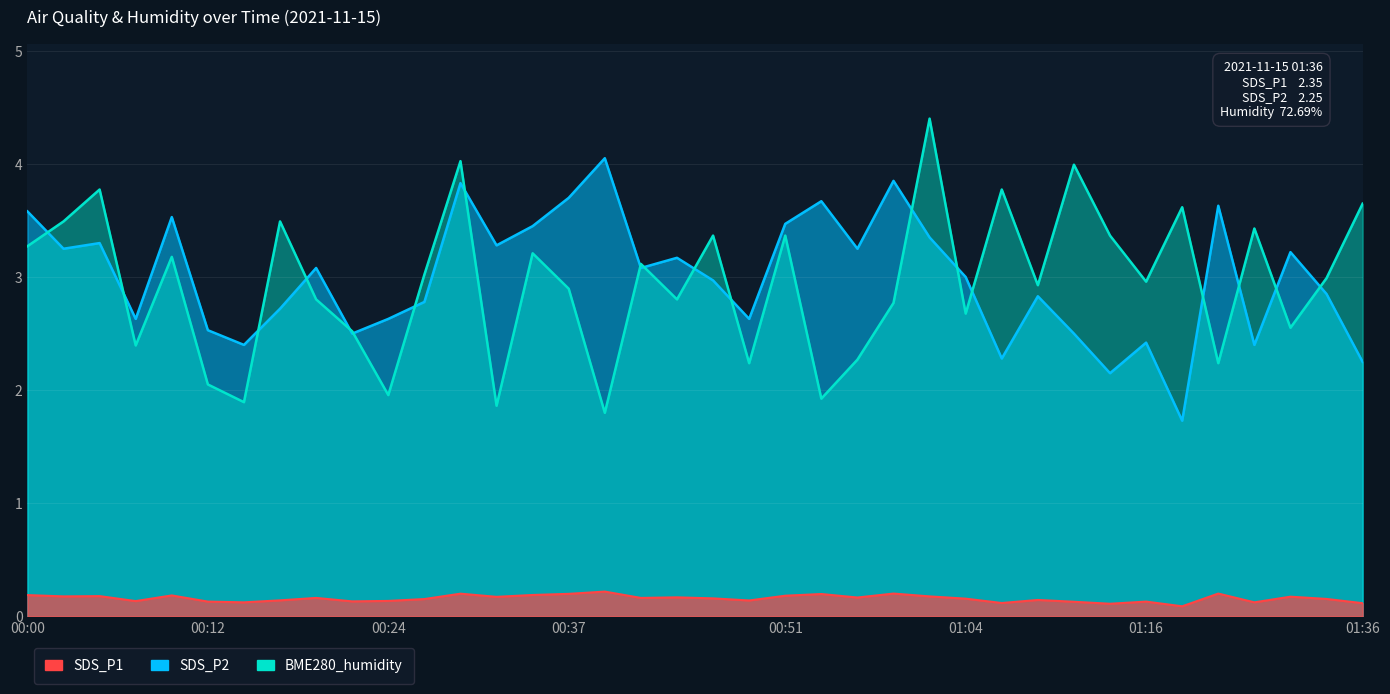

At how many categories does at least one series exceed 3?

28